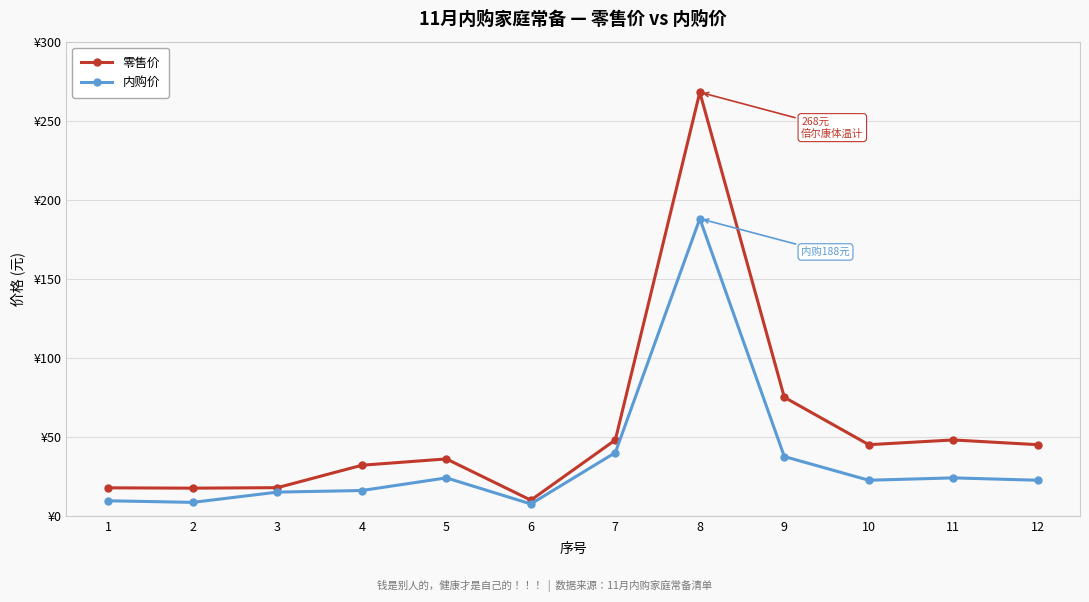

Is this an area chart (filled region under the line)?

No